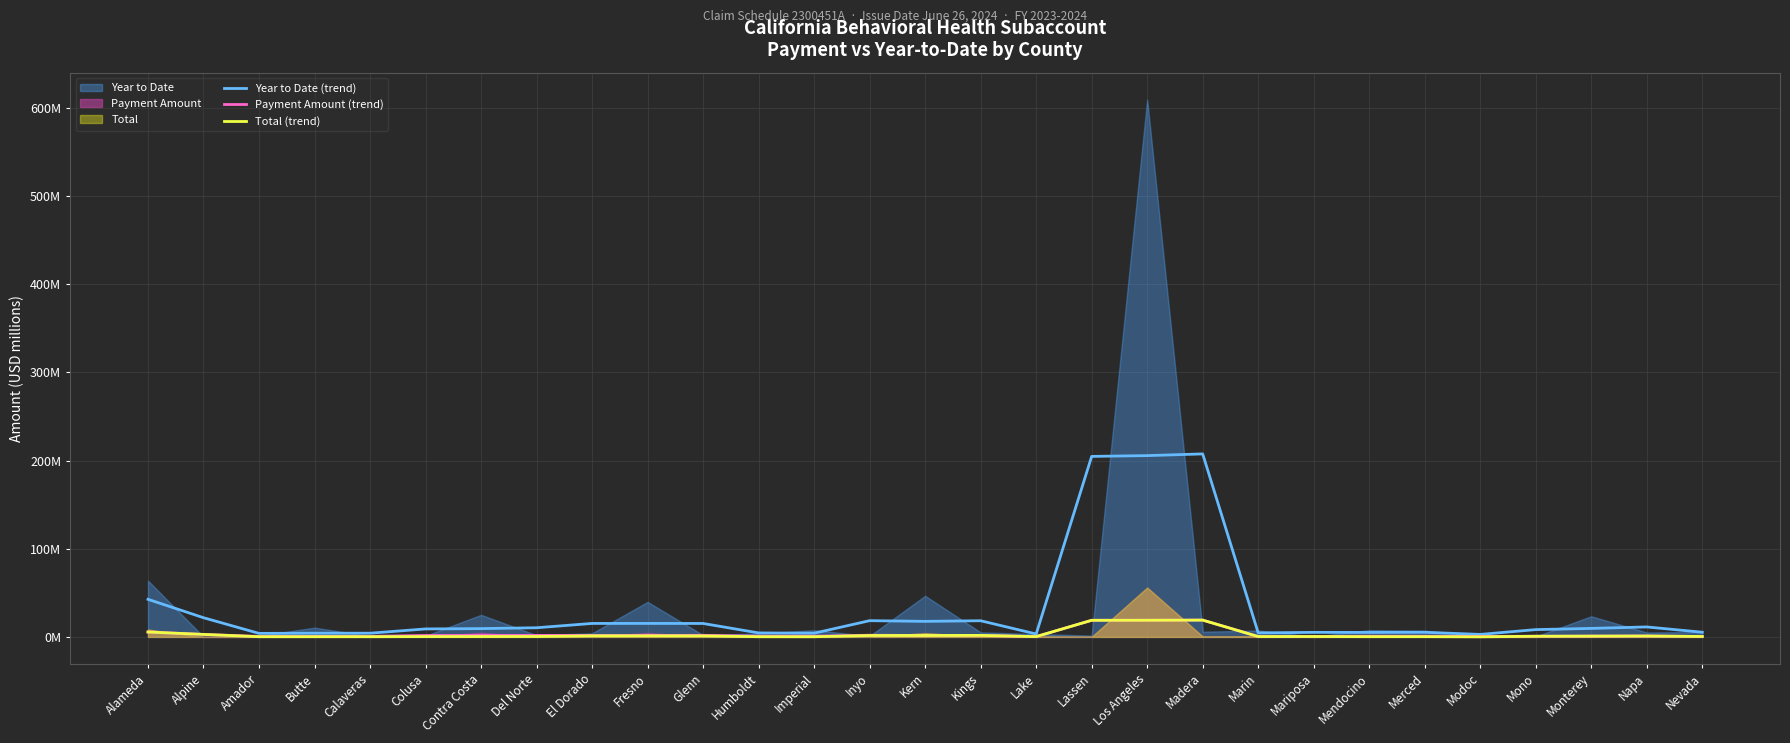

How many lines are shown in the chart?

3